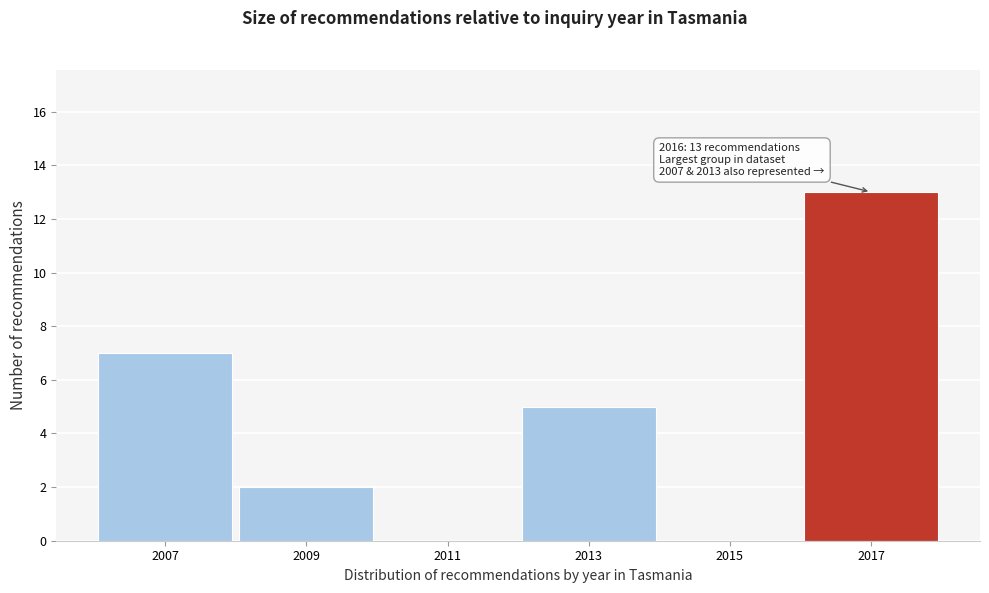

Reading left to right, transcribe all the data shown in this chart.

2007=7	2009=2	2011=0	2013=5	2015=0	2017=13